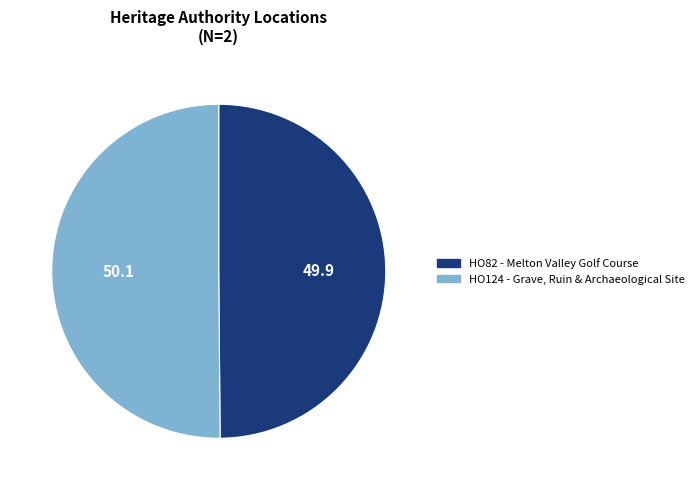

Is the sum of HO82 - Melton Valley Golf Course and HO124 - Grave, Ruin & Archaeological Site greater than half?

Yes